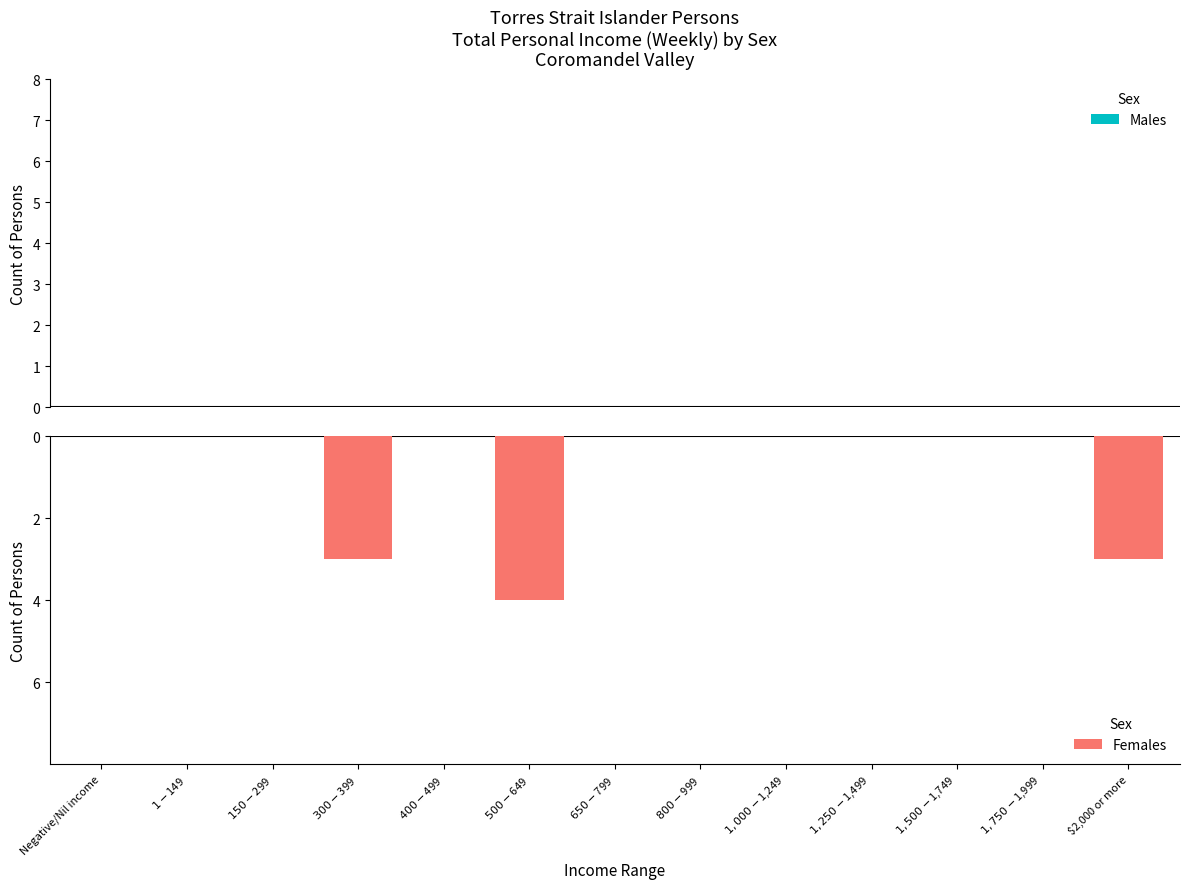

Reading left to right, list all the values displayed in this chart.

Males: Negative/Nil income=0	$1-$149=0	$150-$299=0	$300-$399=0	$400-$499=0	$500-$649=0	$650-$799=0	$800-$999=0	$1,000-$1,249=0	$1,250-$1,499=0	$1,500-$1,749=0	$1,750-$1,999=0	$2,000 or more=0
Females: Negative/Nil income=0	$1-$149=0	$150-$299=0	$300-$399=-3	$400-$499=0	$500-$649=-4	$650-$799=0	$800-$999=0	$1,000-$1,249=0	$1,250-$1,499=0	$1,500-$1,749=0	$1,750-$1,999=0	$2,000 or more=-3